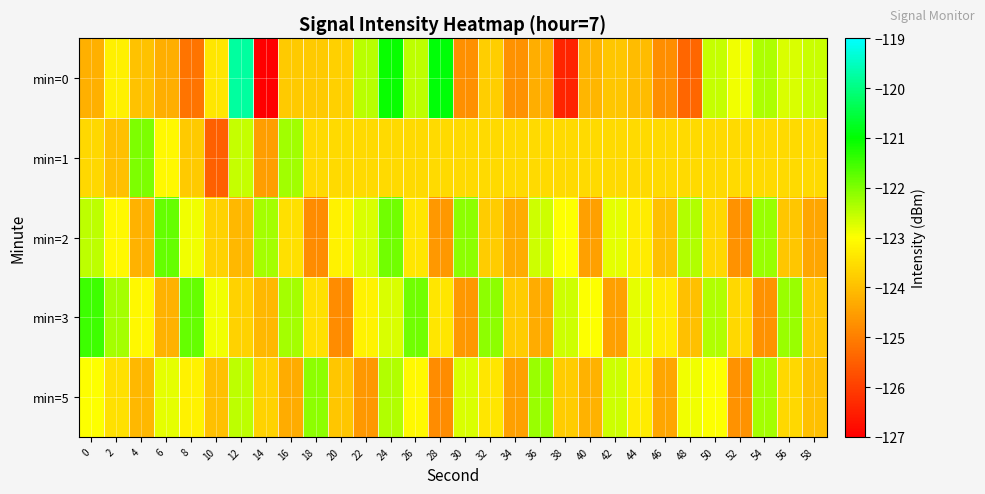

Rank the series by their maximum value, from highest to lowest.

min=0, min=3, min=2, min=1, min=5